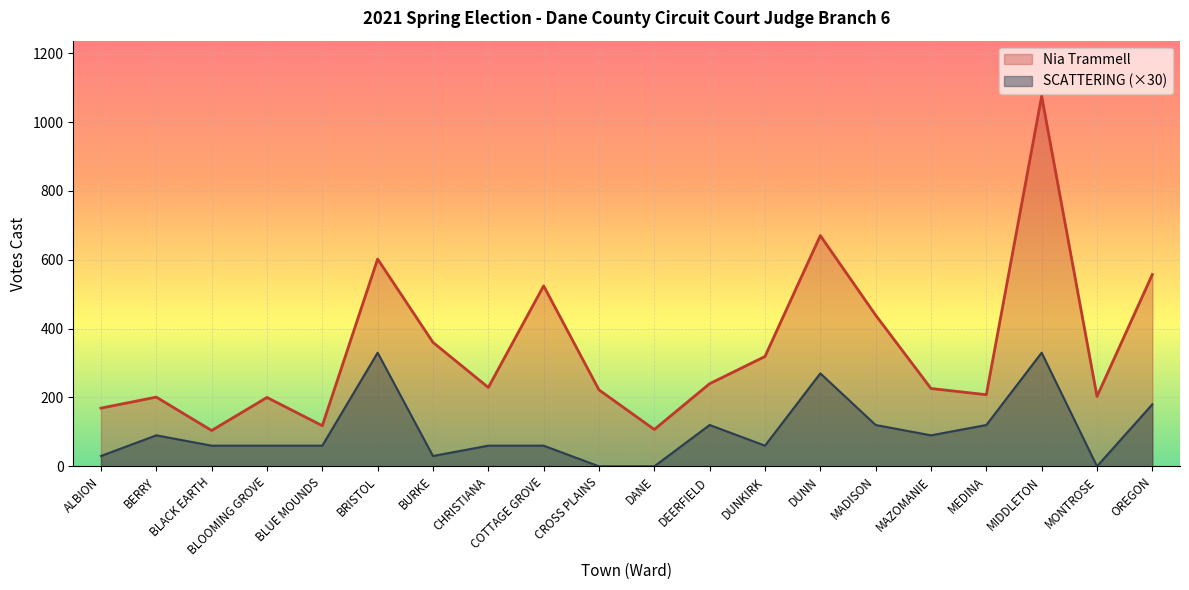

List the series in order of their peak value, highest first.

Nia Trammell, SCATTERING (×30)